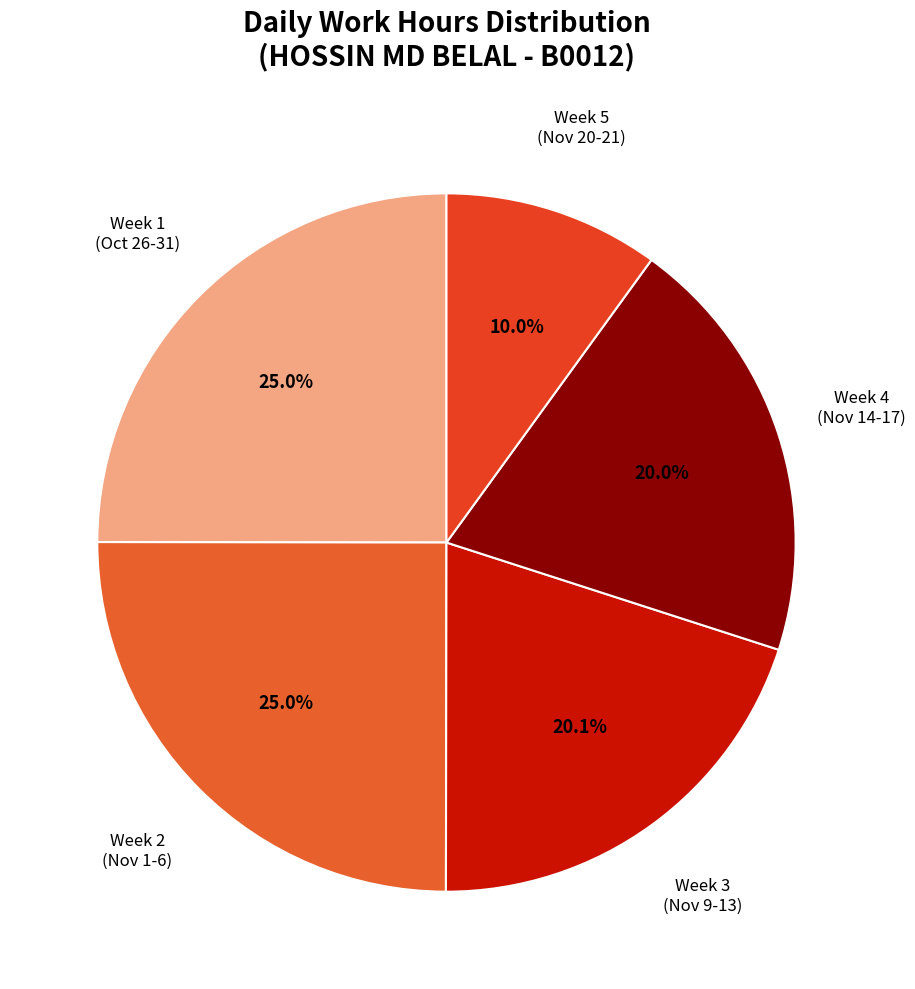

Count the number of slices in the pie.

5